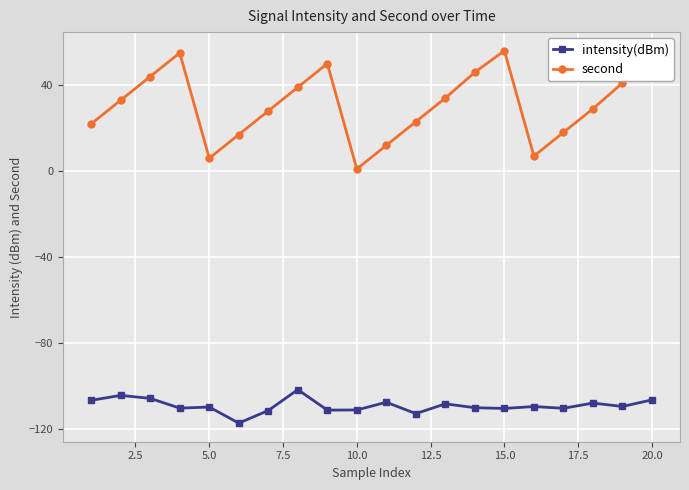

How many values in the second series are below 33?

10